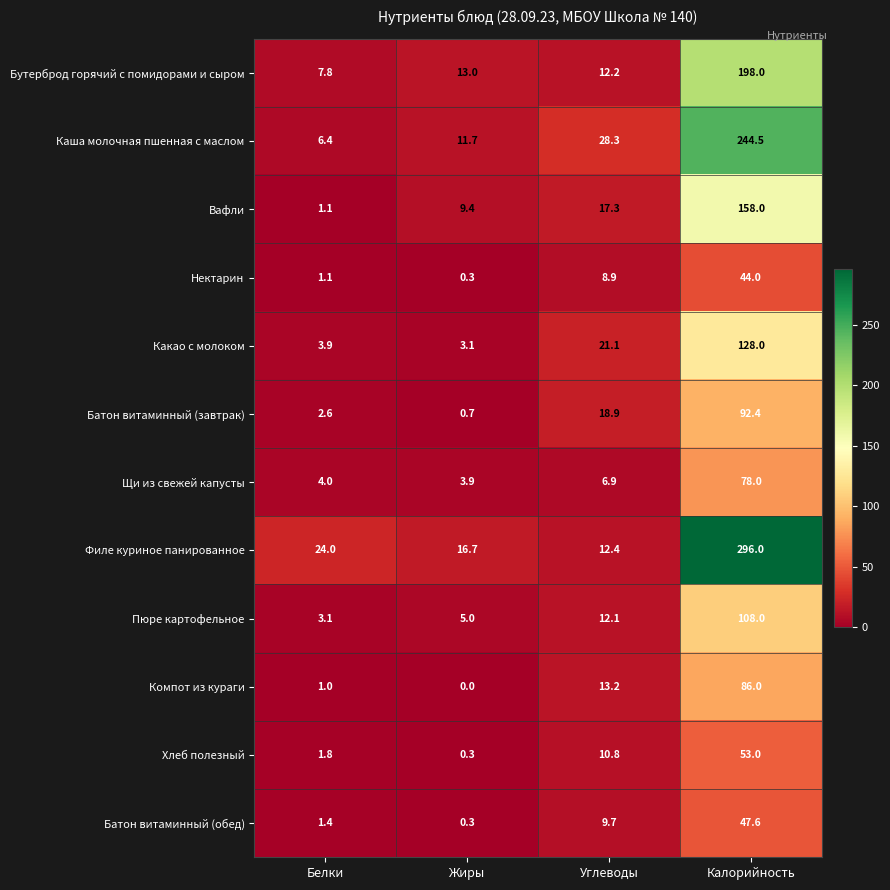

At which label is Щи из свежей капусты closest to 40?

Углеводы